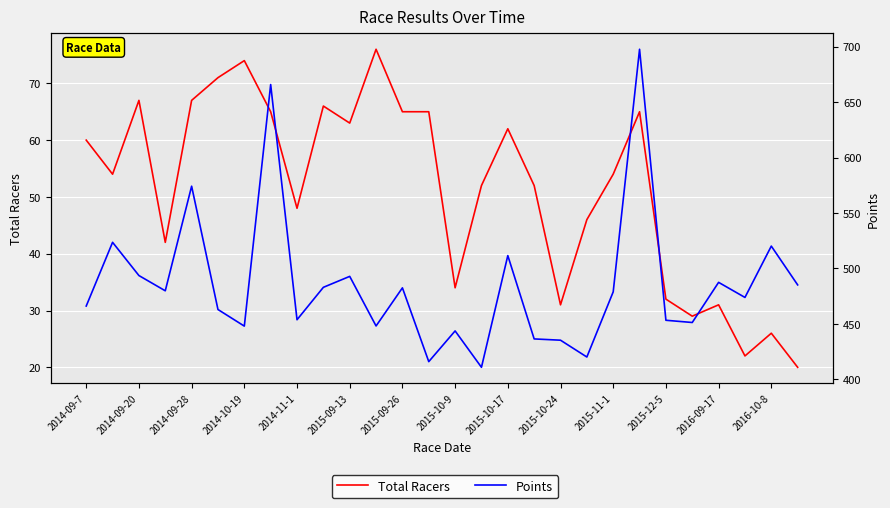

Which series has the largest range (max minus min)?

Points